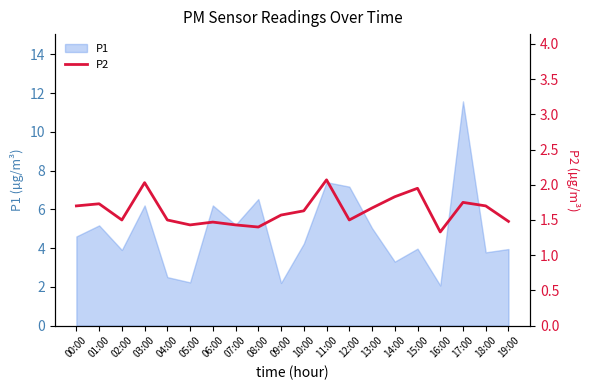

True or false: the data has more than 2 interior local peaks.

True